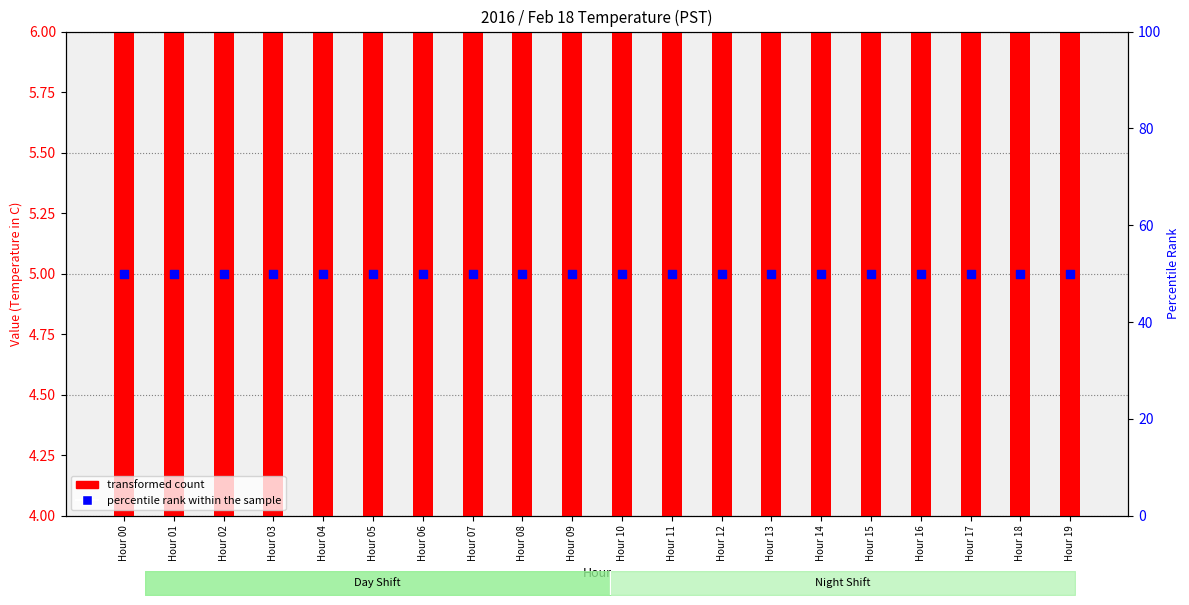

Which series contains the lowest Y value?

transformed count